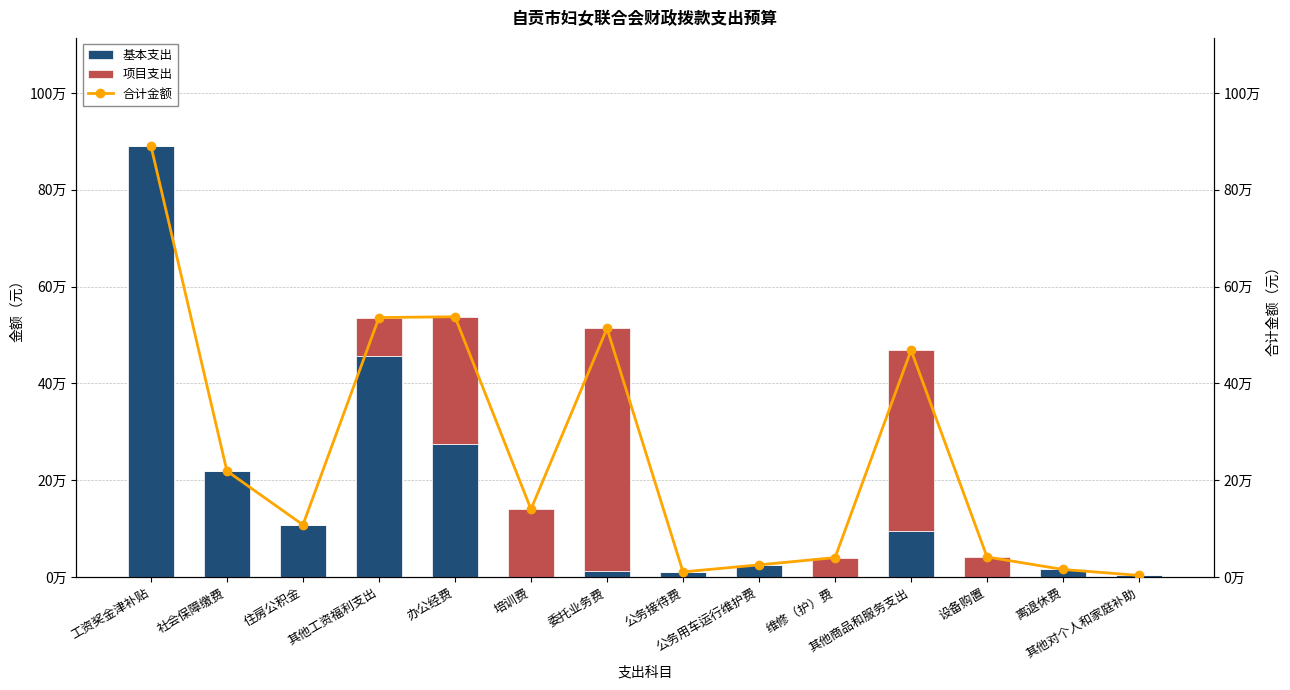

What is the label of the 12th bar from the right?

住房公积金